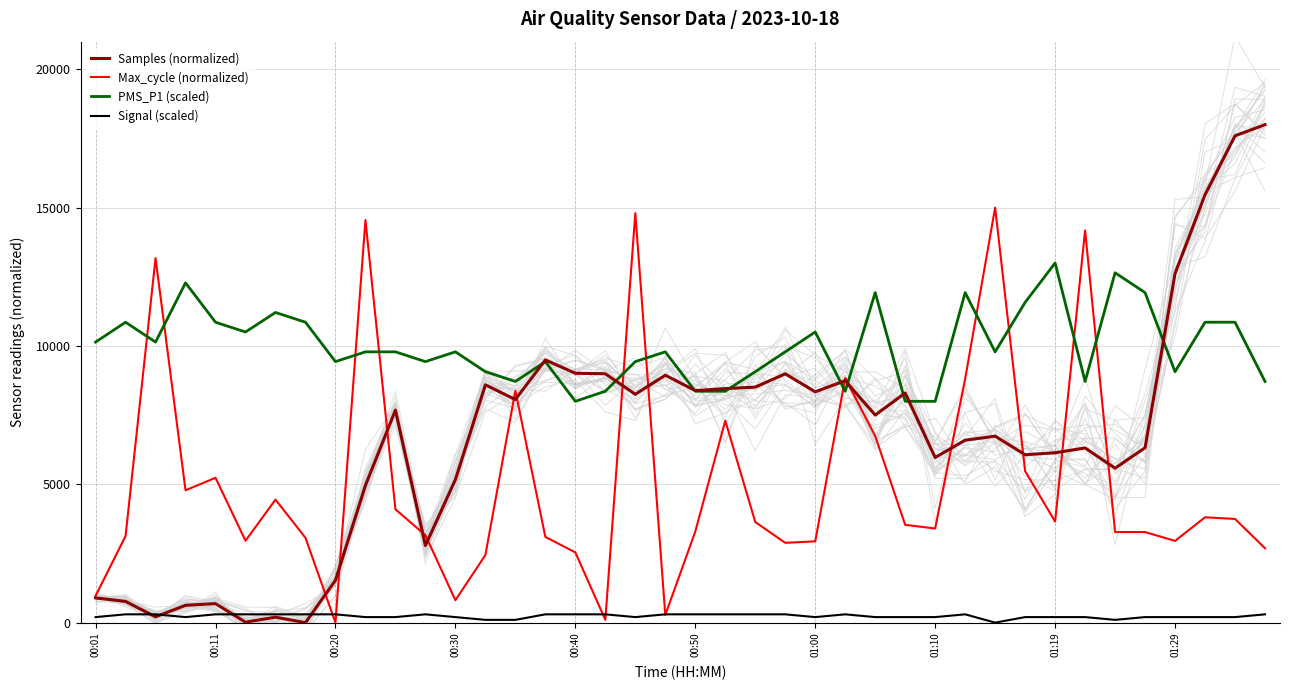

Which has a higher value, 37 or 01:10?

37